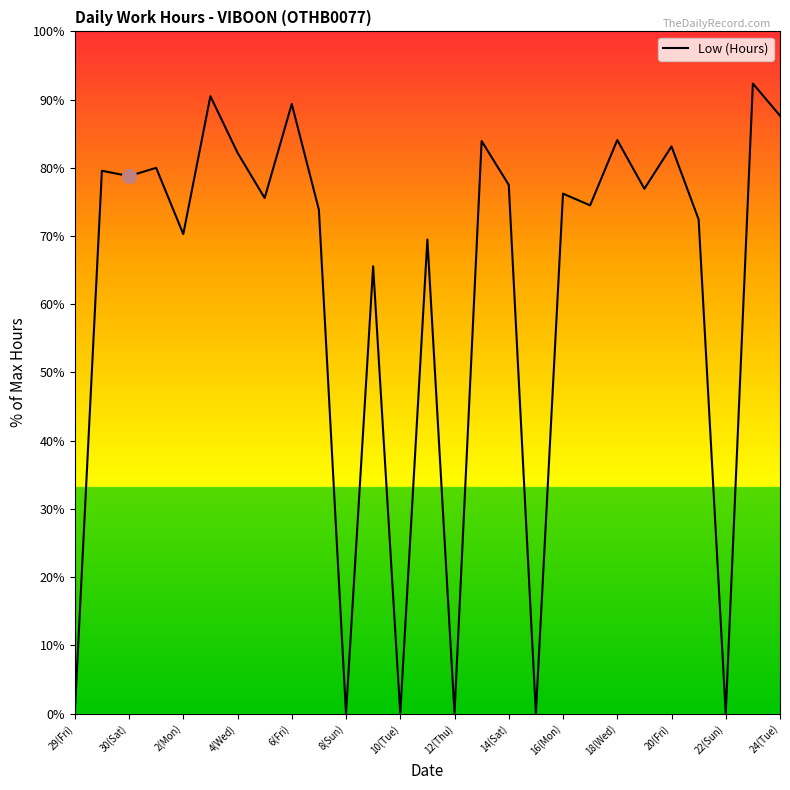

What is the maximum value shown in the chart?

92.4